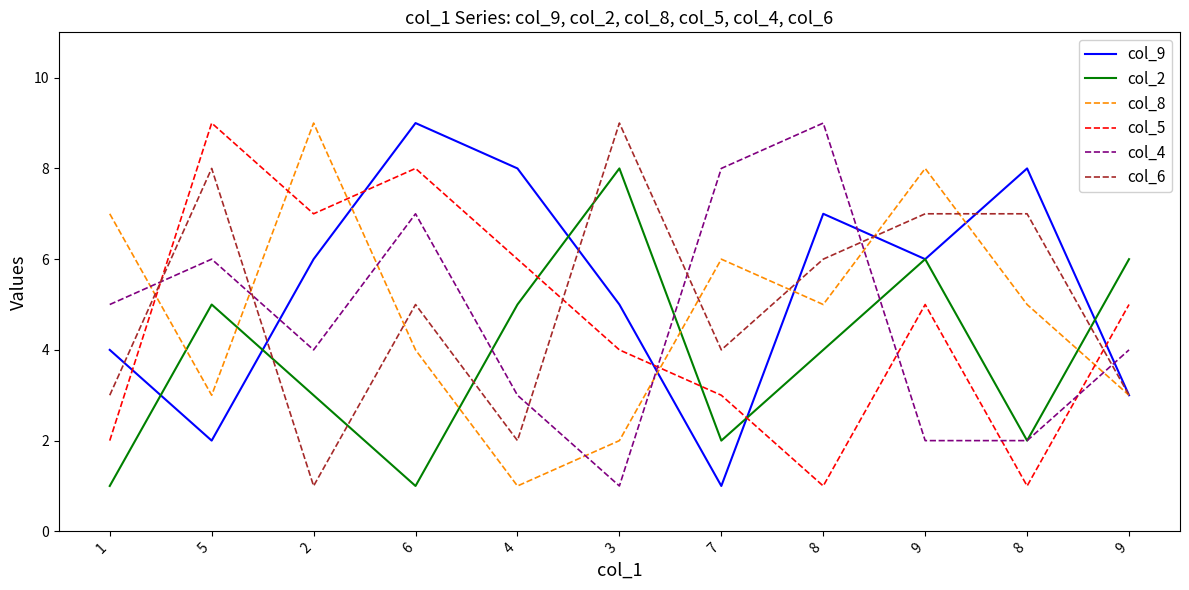

True or false: col_2 has a value of 1 at 7.

False